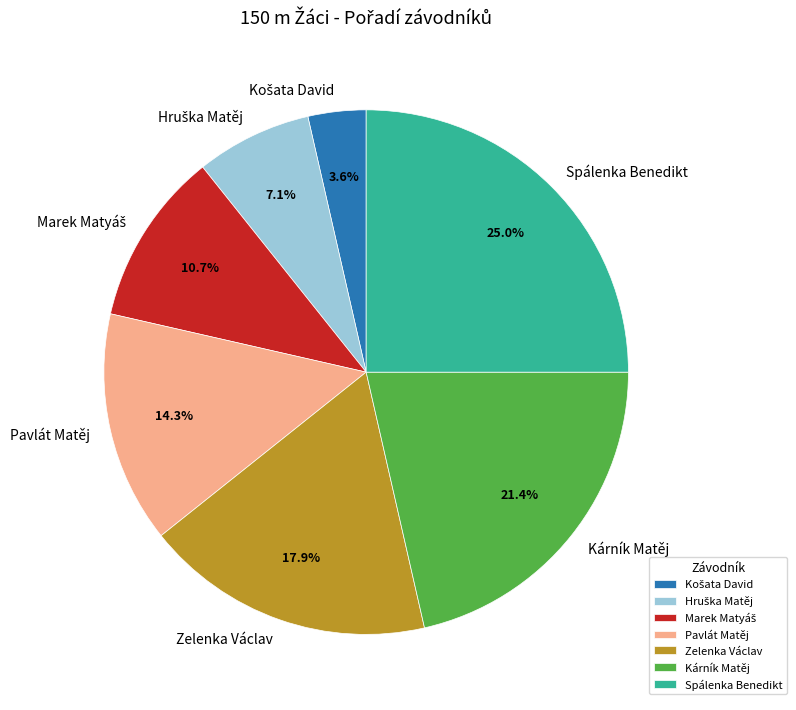

True or false: Spálenka Benedikt accounts for 25% of the total.

True